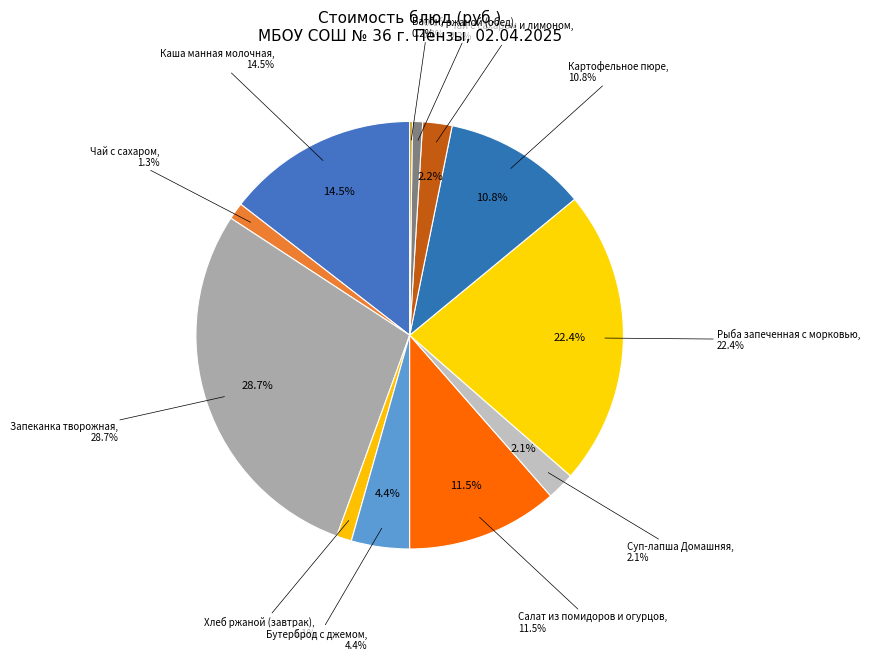

Rank the categories by value from lowest to highest.

Батон, Хлеб ржаной (обед), Хлеб ржаной (завтрак), Чай с сахаром, Суп-лапша Домашняя, Чай с сахаром и лимоном, Бутерброд с джемом, Картофельное пюре, Салат из помидоров и огурцов, Каша манная молочная, Рыба запеченная с морковью, Запеканка творожная